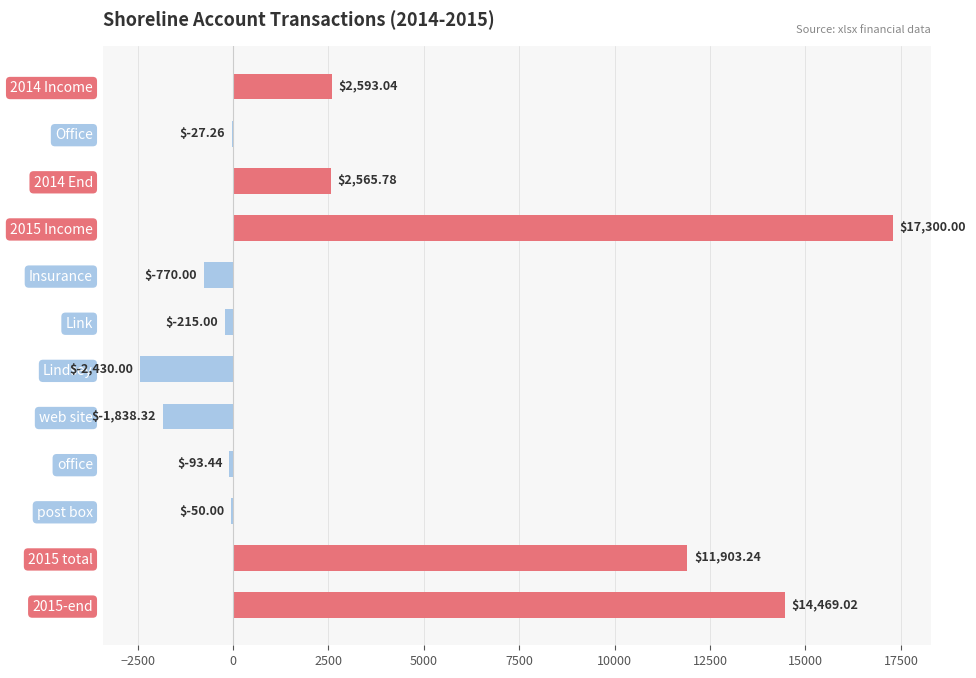

At which category does the chart reach its peak across all series?

2015 Income